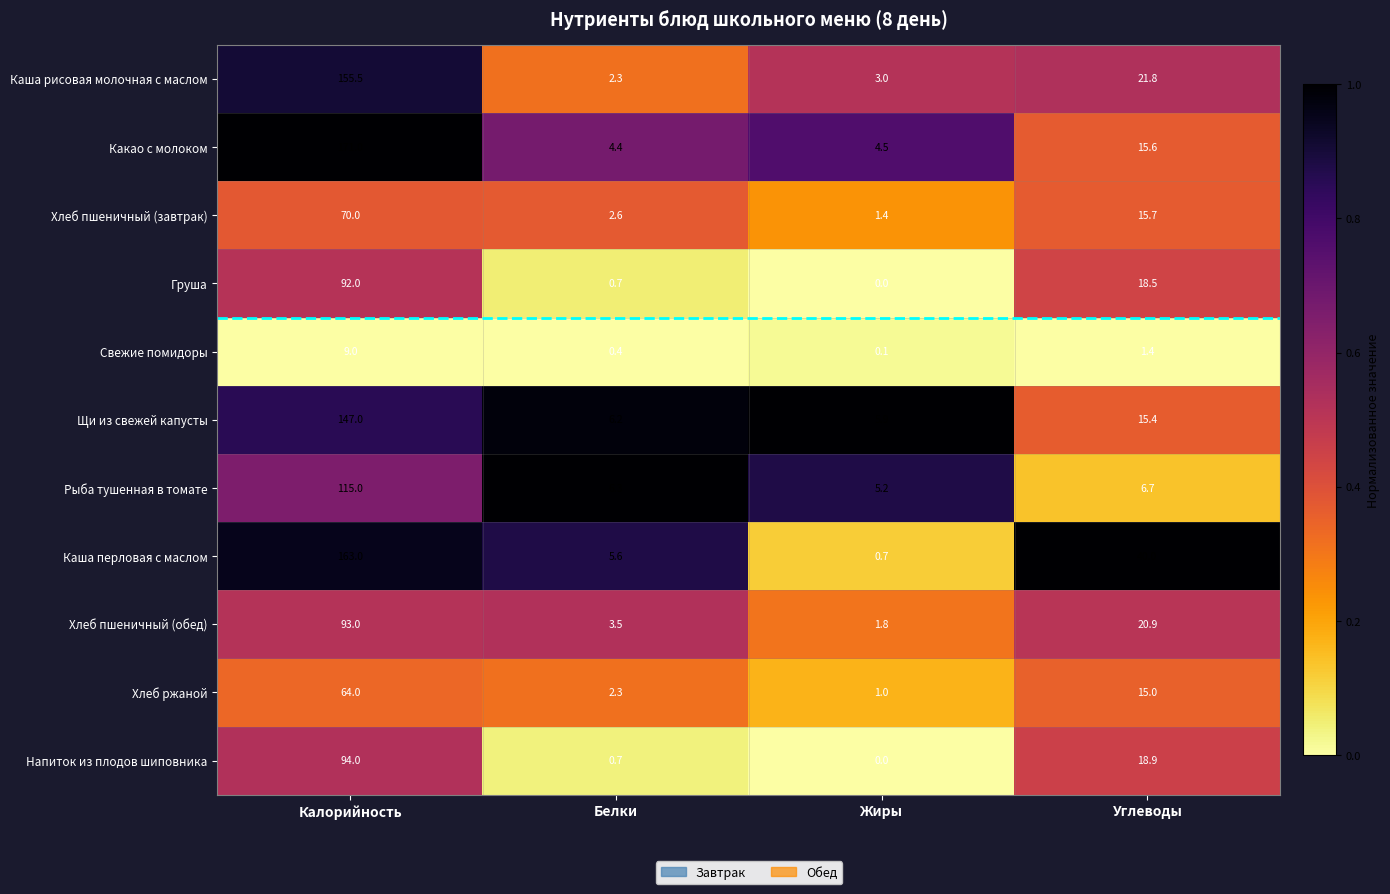

Rank the categories by Каша рисовая молочная с маслом value from lowest to highest.

Белки, Жиры, Углеводы, Калорийность